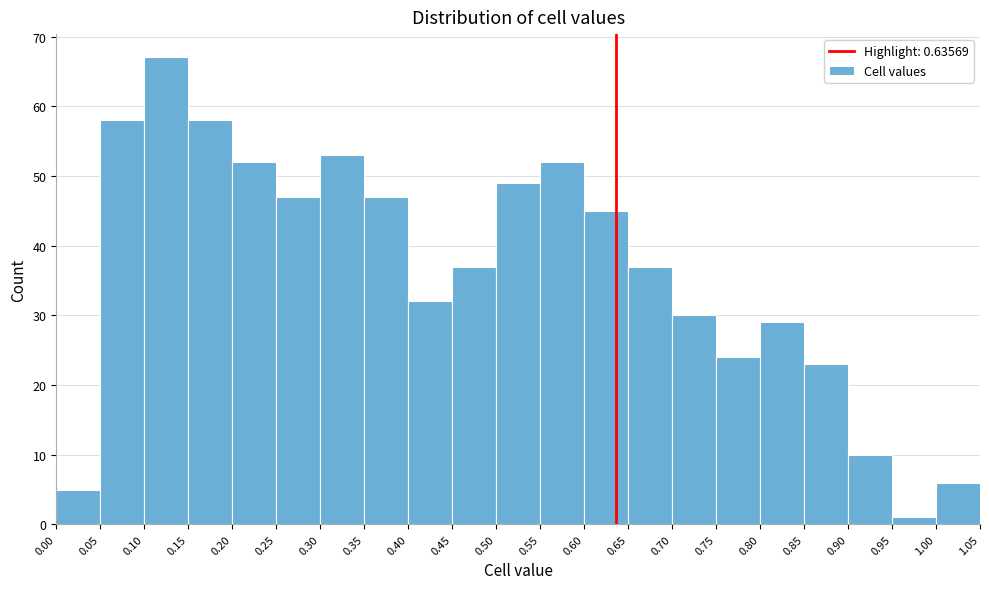

Over which range of the x-axis is the bar tallest?

0.10 to 0.15